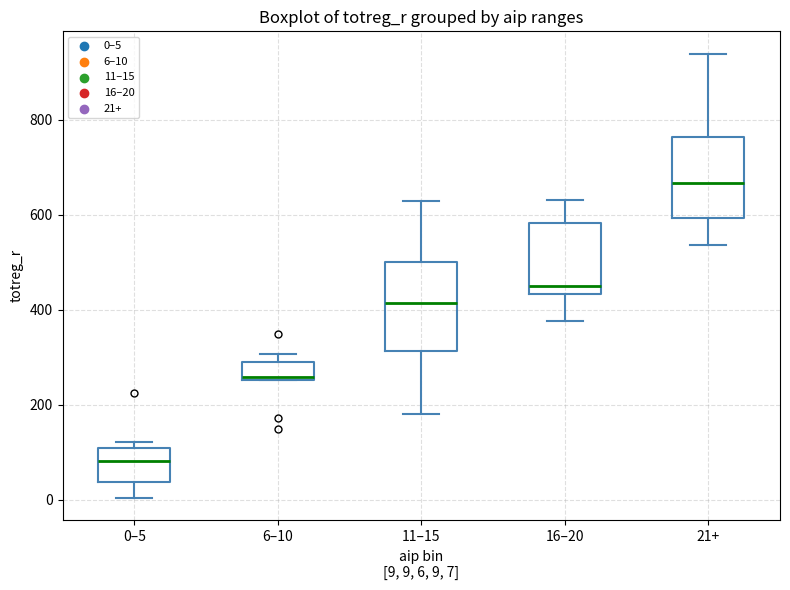

Where does the lower whisker of the box for 0–5 end on the y-axis? The values are not printed on the chart, so give them approximately, as read against the axis.

0